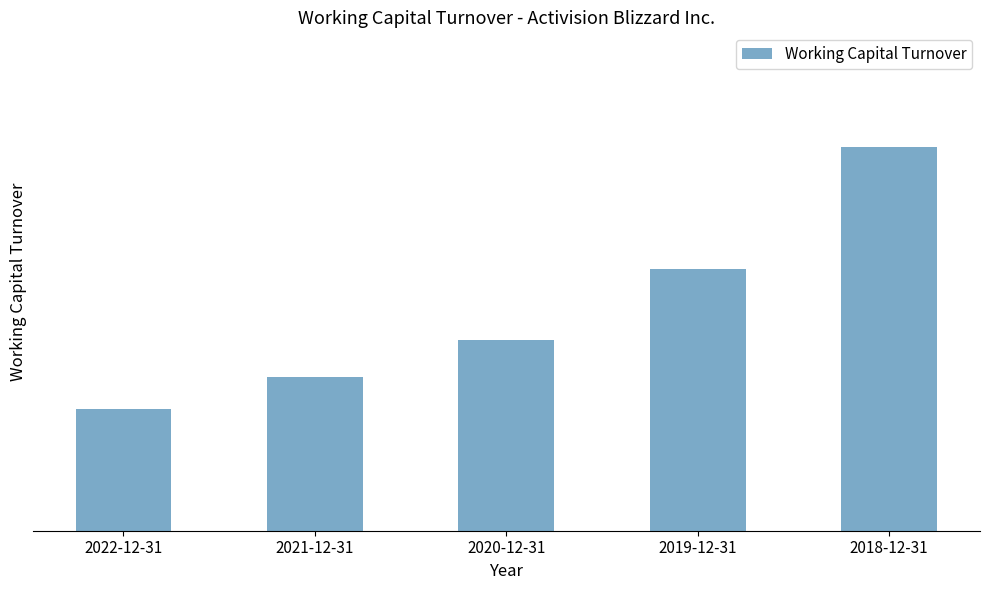

Are the bars horizontal?

No